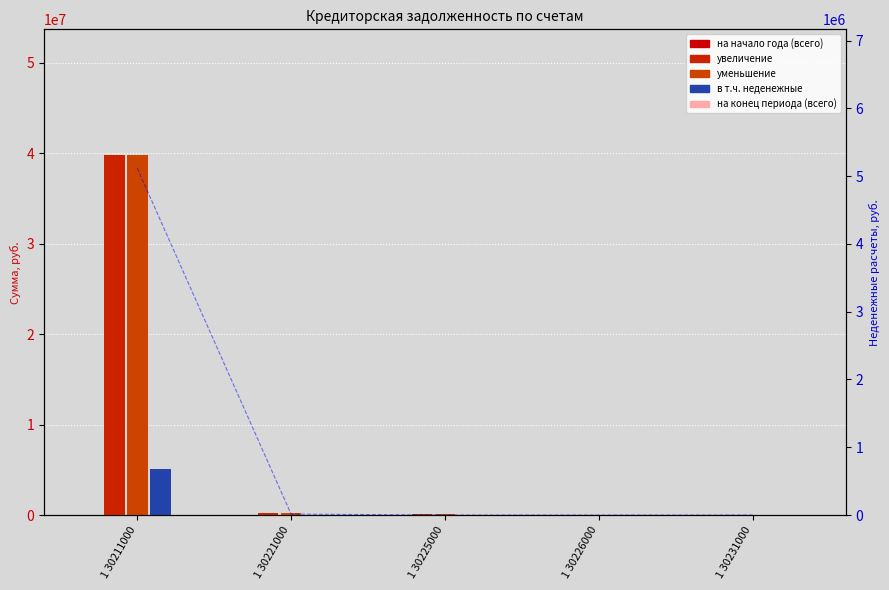

What are all the series names shown in the legend?

на начало года (всего), увеличение, уменьшение, в т.ч. неденежные, на конец периода (всего), неденежные (ось)